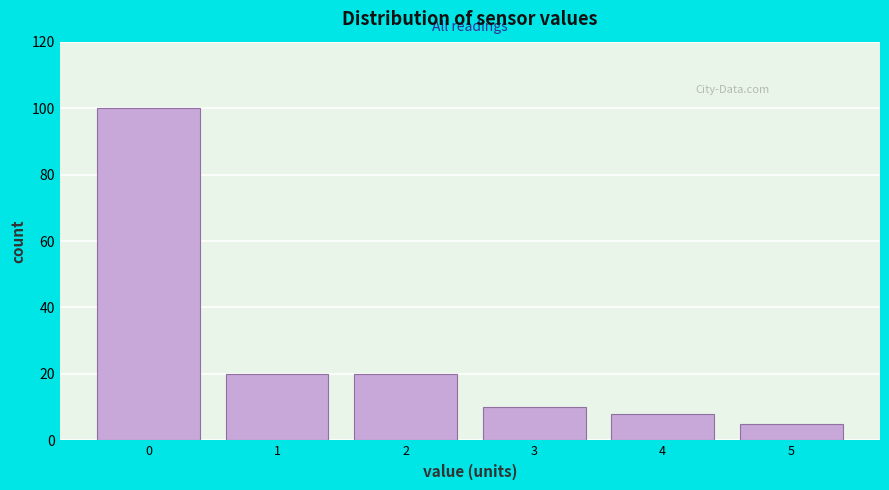

What is the height of the bar covering 0.5 to 1.5 on the x-axis? The values are not printed on the chart, so give them approximately, as read against the axis.

20